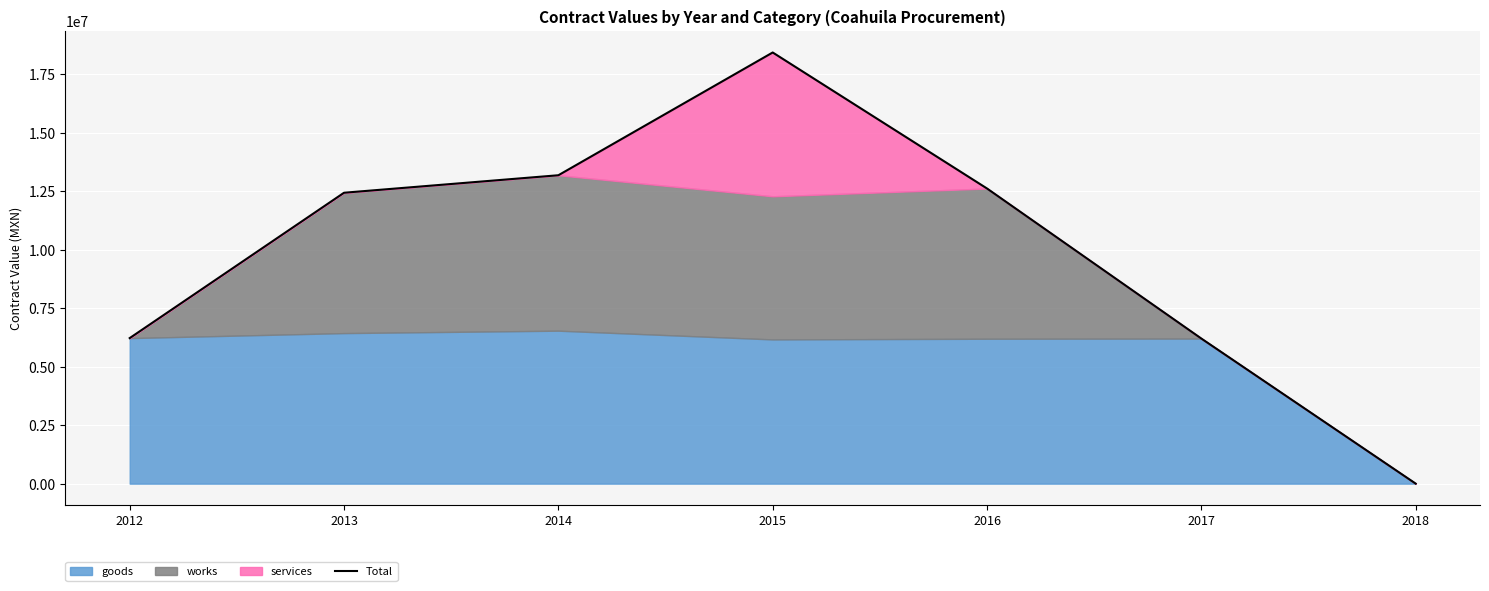

True or false: the data shows 19806626.2 at 2016.

False